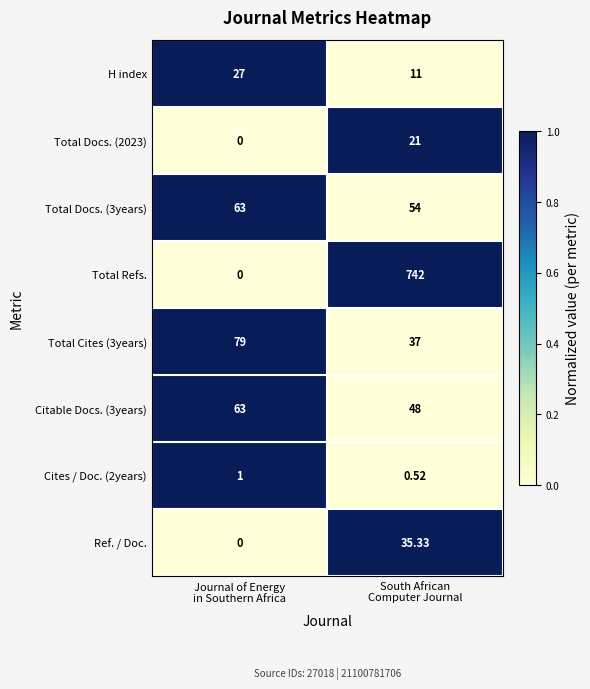

Which series has the largest range (max minus min)?

Total Refs.